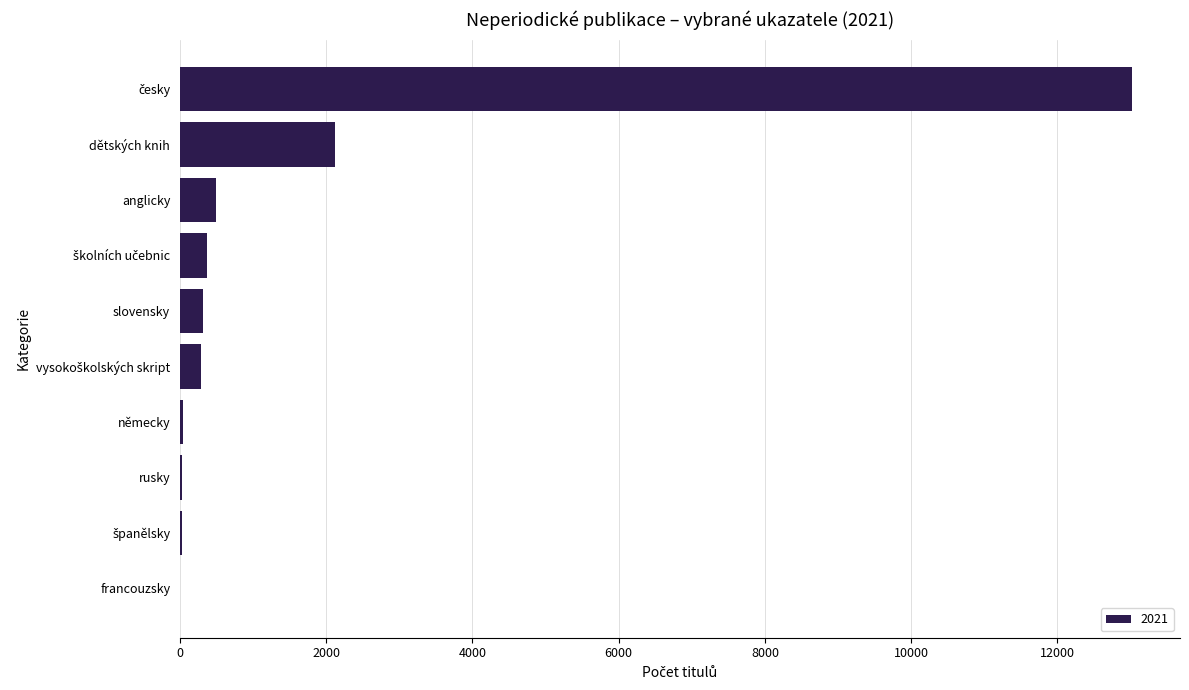

What is the sum of all values?

16732